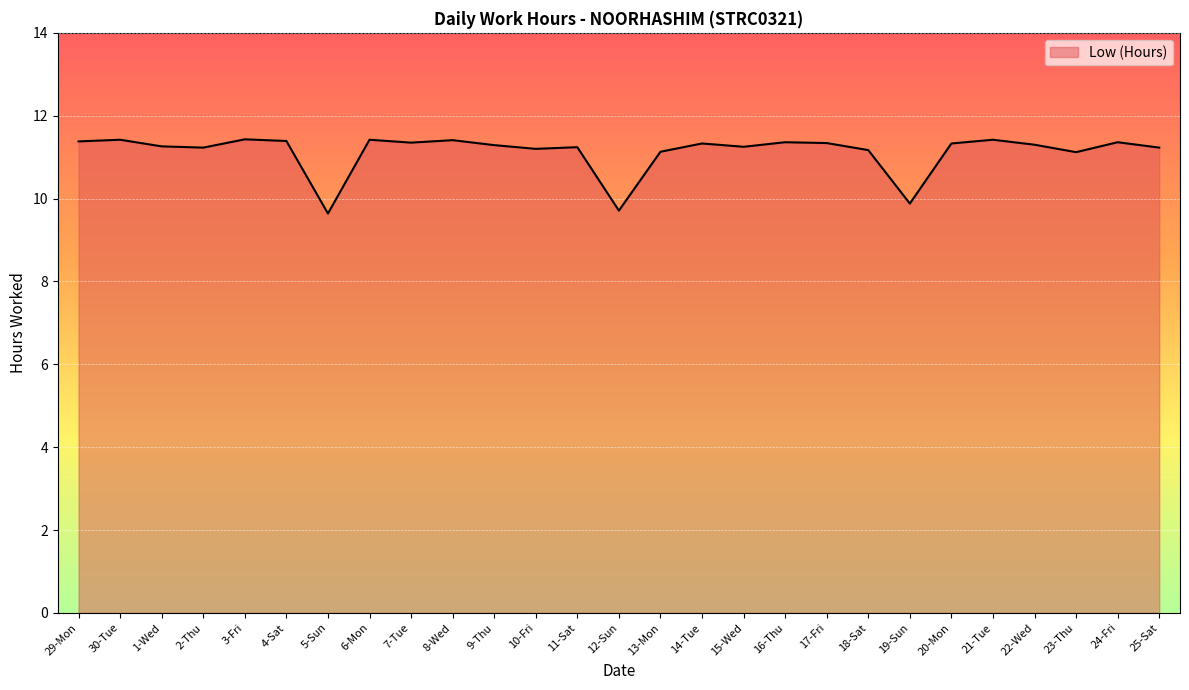

What is the maximum value shown in the chart?

11.4